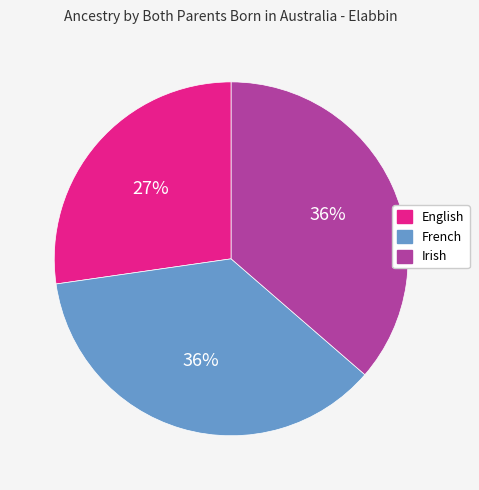

Combined, do English and French account for over 50%?

Yes